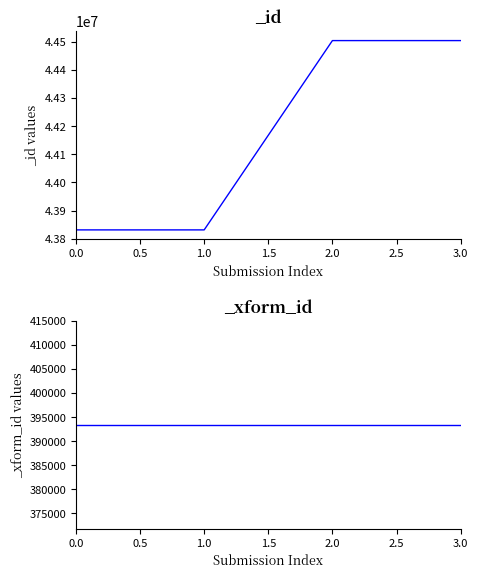

Count the number of data series in this chart.

1